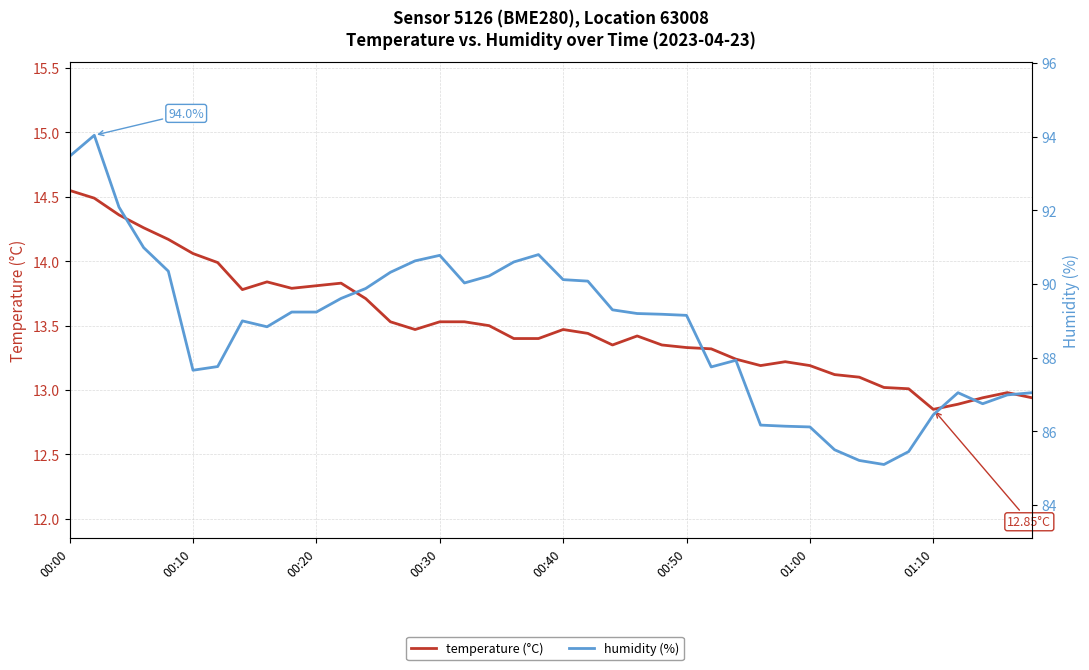

Does the chart display data point markers on the line(s)?

No